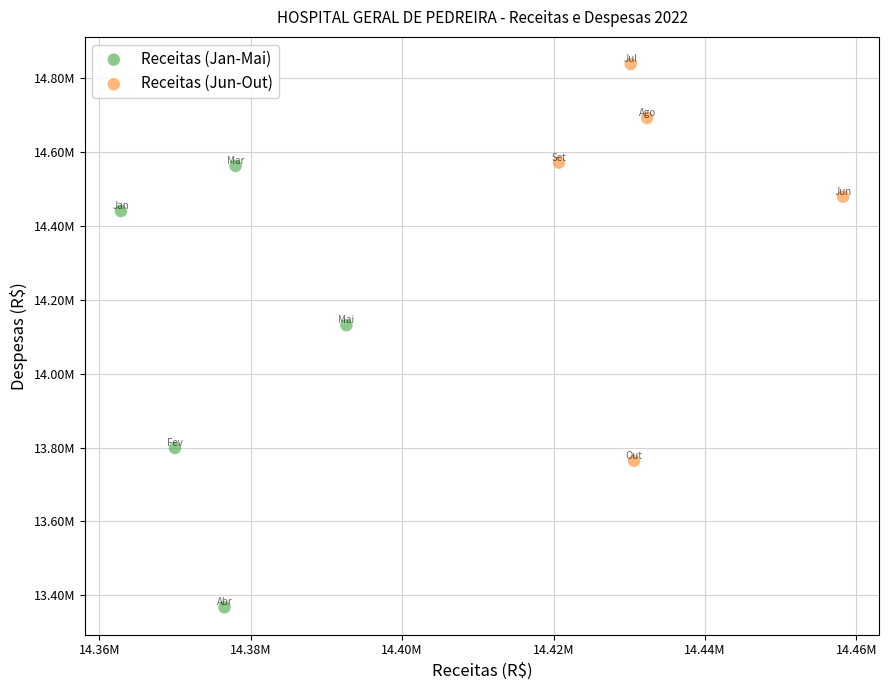

What are all the series names shown in the legend?

Receitas (Jan-Mai), Receitas (Jun-Out)